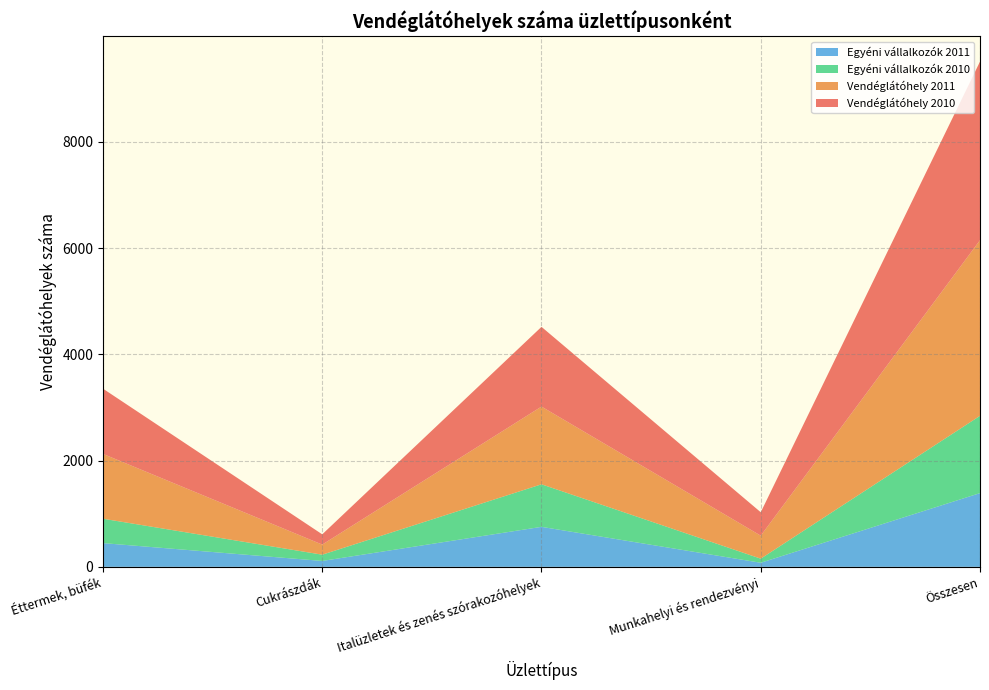

Reading left to right, list all the values displayed in this chart.

Vendéglátóhely 2010: Éttermek, büfék=1228	Cukrászdák=193	Italüzletek és zenés szórakozóhelyek=1501	Munkahelyi és rendezvényi=441	Összesen=3363
Vendéglátóhely 2011: Éttermek, büfék=1220	Cukrászdák=190	Italüzletek és zenés szórakozóhelyek=1463	Munkahelyi és rendezvényi=433	Összesen=3306
Egyéni vállalkozók 2010: Éttermek, büfék=459	Cukrászdák=118	Italüzletek és zenés szórakozóhelyek=801	Munkahelyi és rendezvényi=77	Összesen=1455
Egyéni vállalkozók 2011: Éttermek, büfék=447	Cukrászdák=111	Italüzletek és zenés szórakozóhelyek=753	Munkahelyi és rendezvényi=77	Összesen=1388